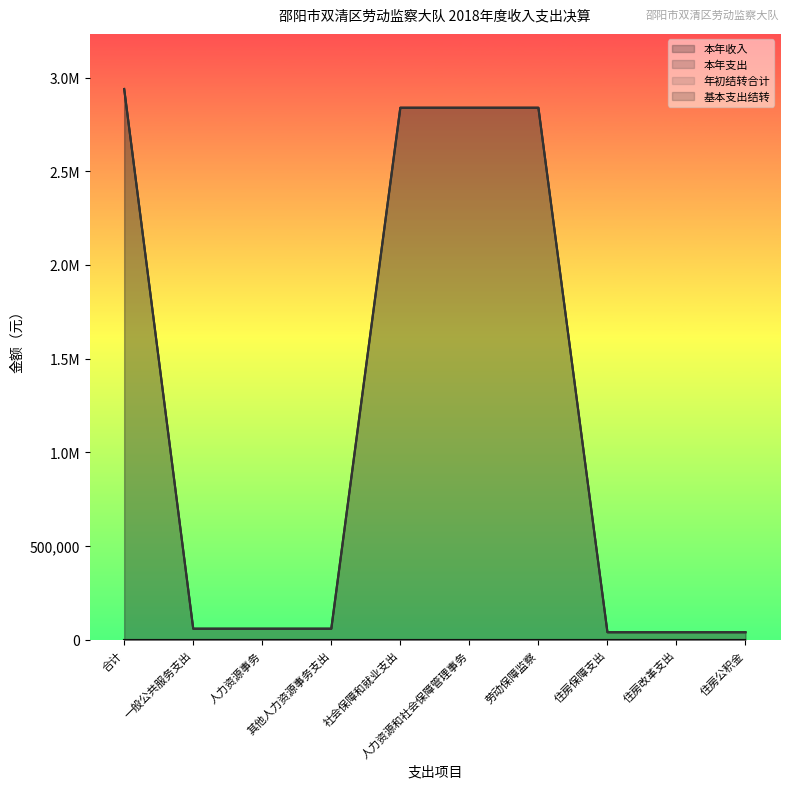

What is the smallest value displayed?

40600